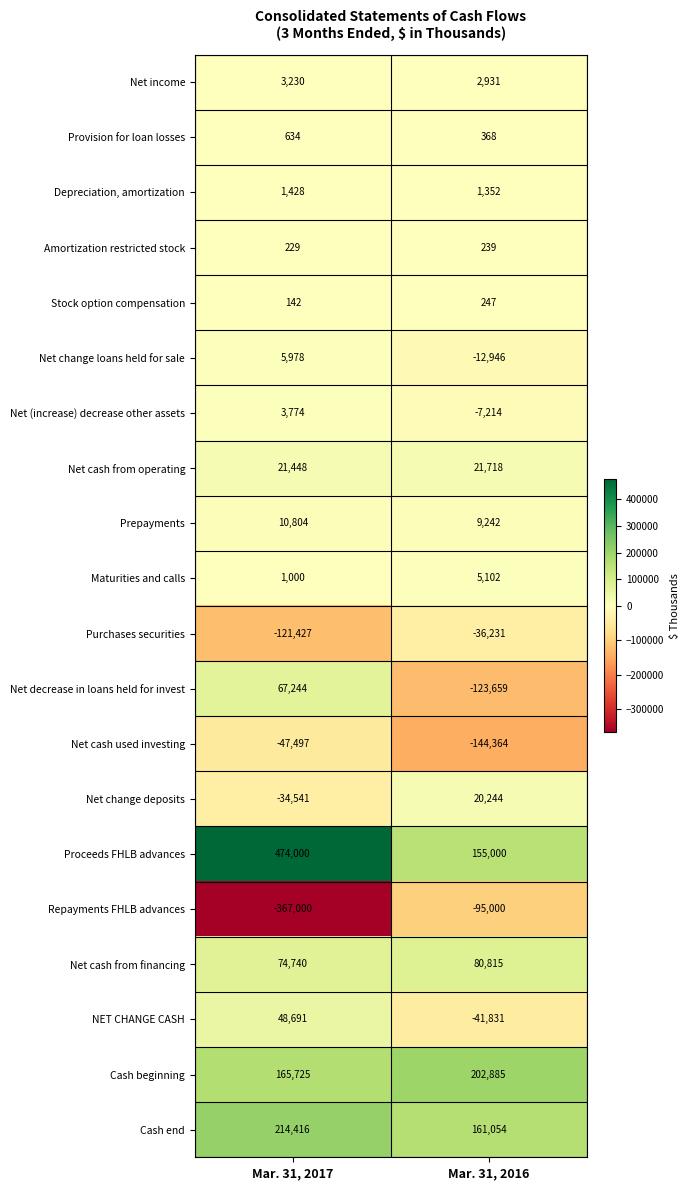

Is the value of Net income at Mar. 31, 2017 greater than the value of Stock option compensation at Mar. 31, 2017?

Yes